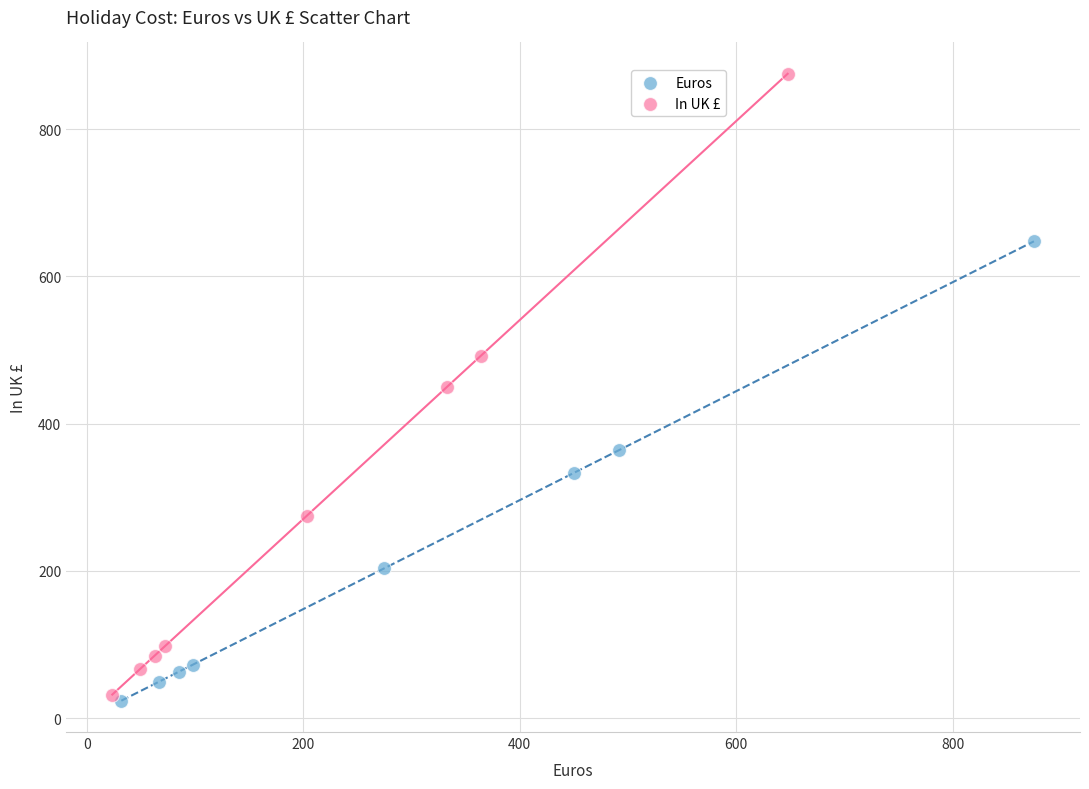

Which series has the largest Y range (max minus min)?

In UK £